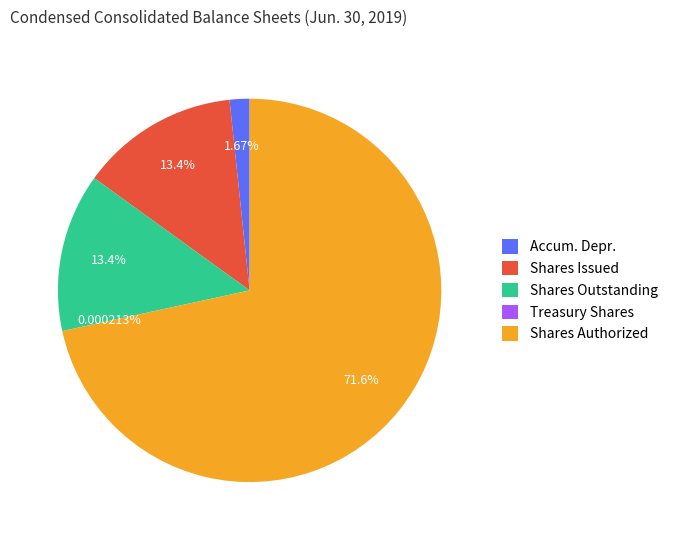

Which slice is the largest?

Shares Authorized